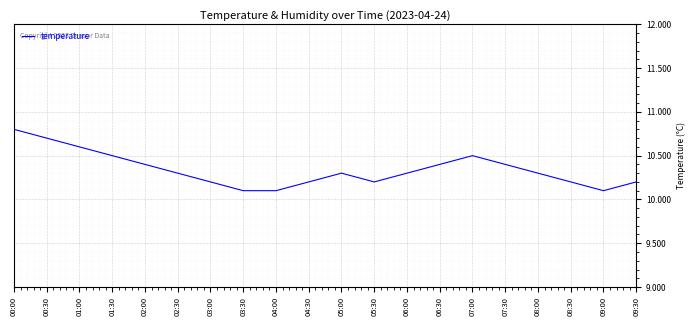

How many distinct data groups are displayed?

1